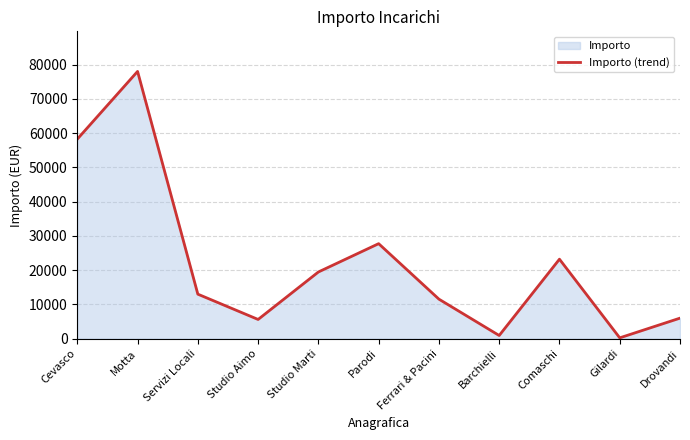

Reading right to left, what are all the values shown in this chart?

Drovandi=6000.0	Gilardi=250.0	Comaschi=23205.0	Barchielli=936.0	Ferrari & Pacini=11544.0	Parodi=27734.4	Studio Marti=19468.8	Studio Aimo=5616.0	Servizi Locali=13000.0	Motta=78000.0	Cevasco=58240.0